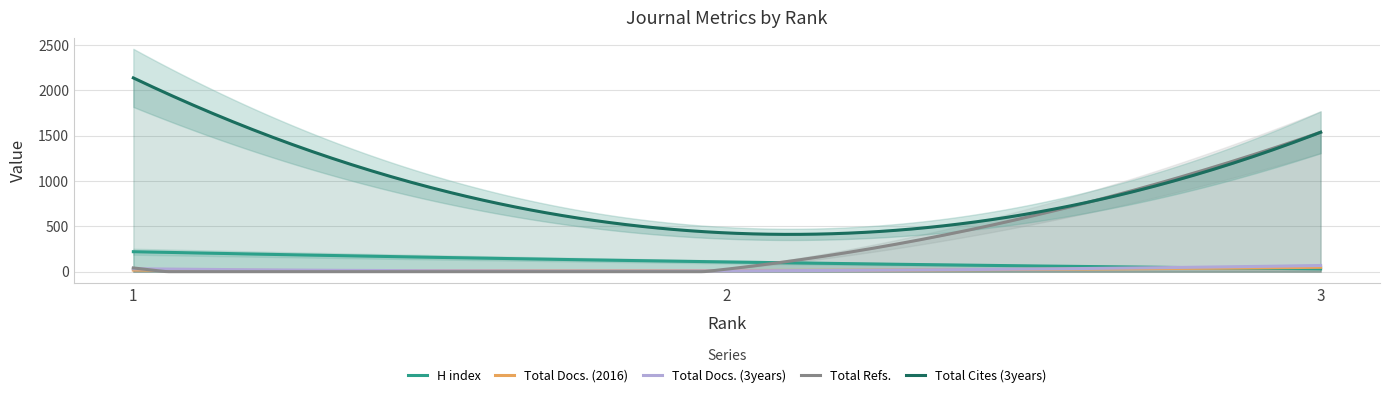

Reading left to right, transcribe all the data shown in this chart.

H index: 220	107	31
Total Docs. (2016): 18	12	48
Total Docs. (3years): 32	9	68
Total Refs.: 41	28	1537
Total Cites (3years): 2136	427	1537